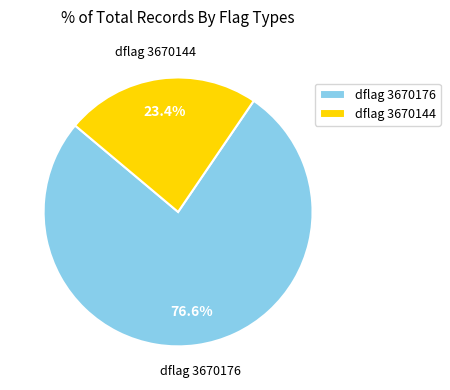

What is the majority slice?

dflag 3670176